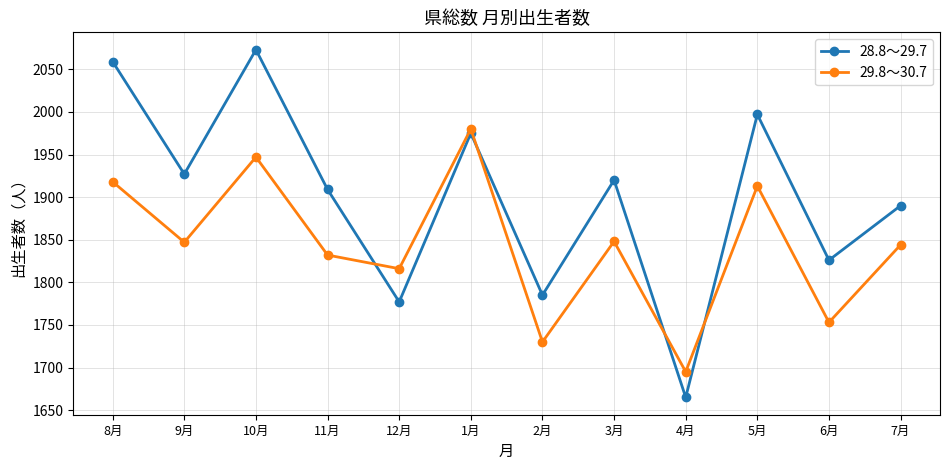

At which category does 29.8～30.7 reach its first local valley?

9月